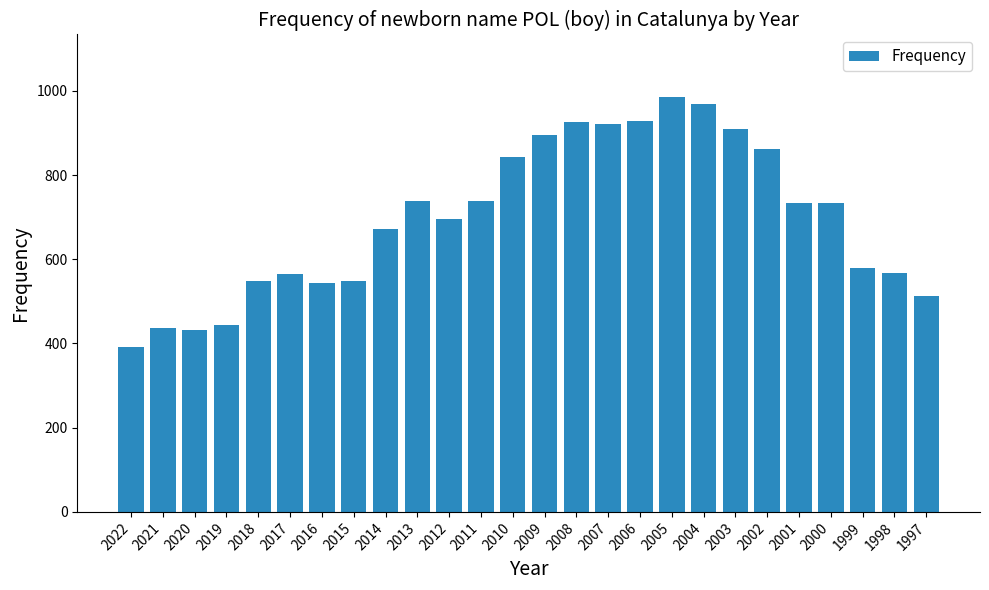

What is the minimum value shown in the chart?

391